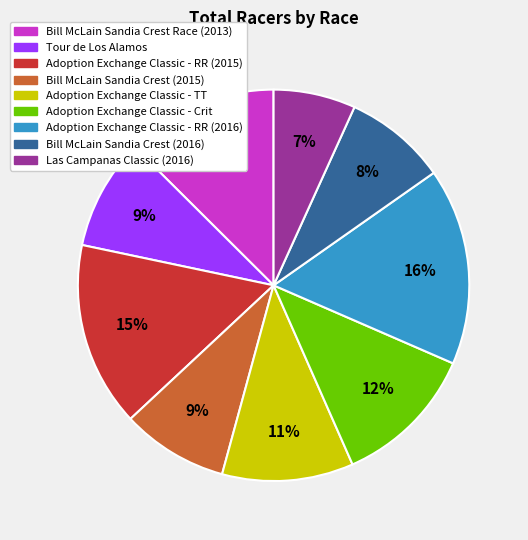

Combined, do Tour de Los Alamos and Las Campanas Classic (2016) account for over 50%?

No